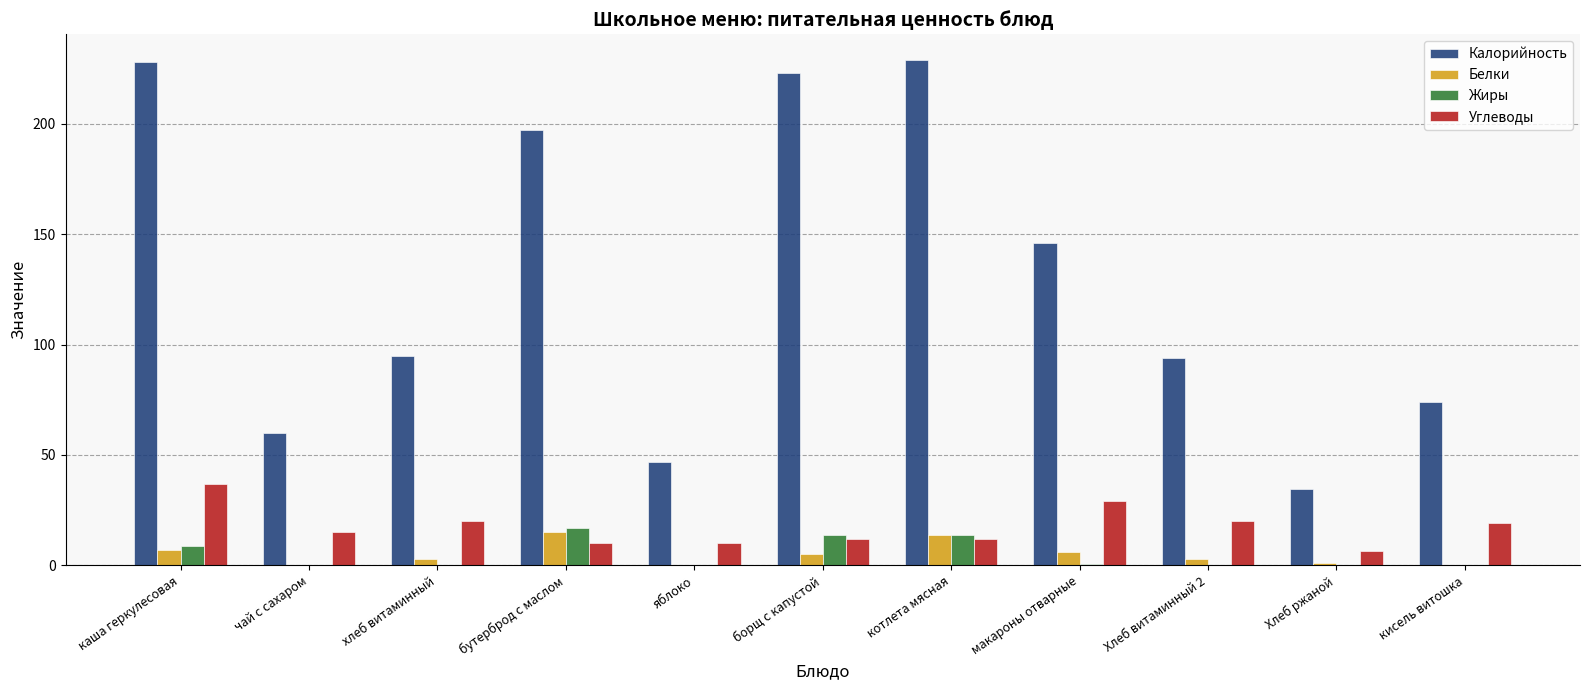

At which label is Калорийность closest to 131?

макароны отварные